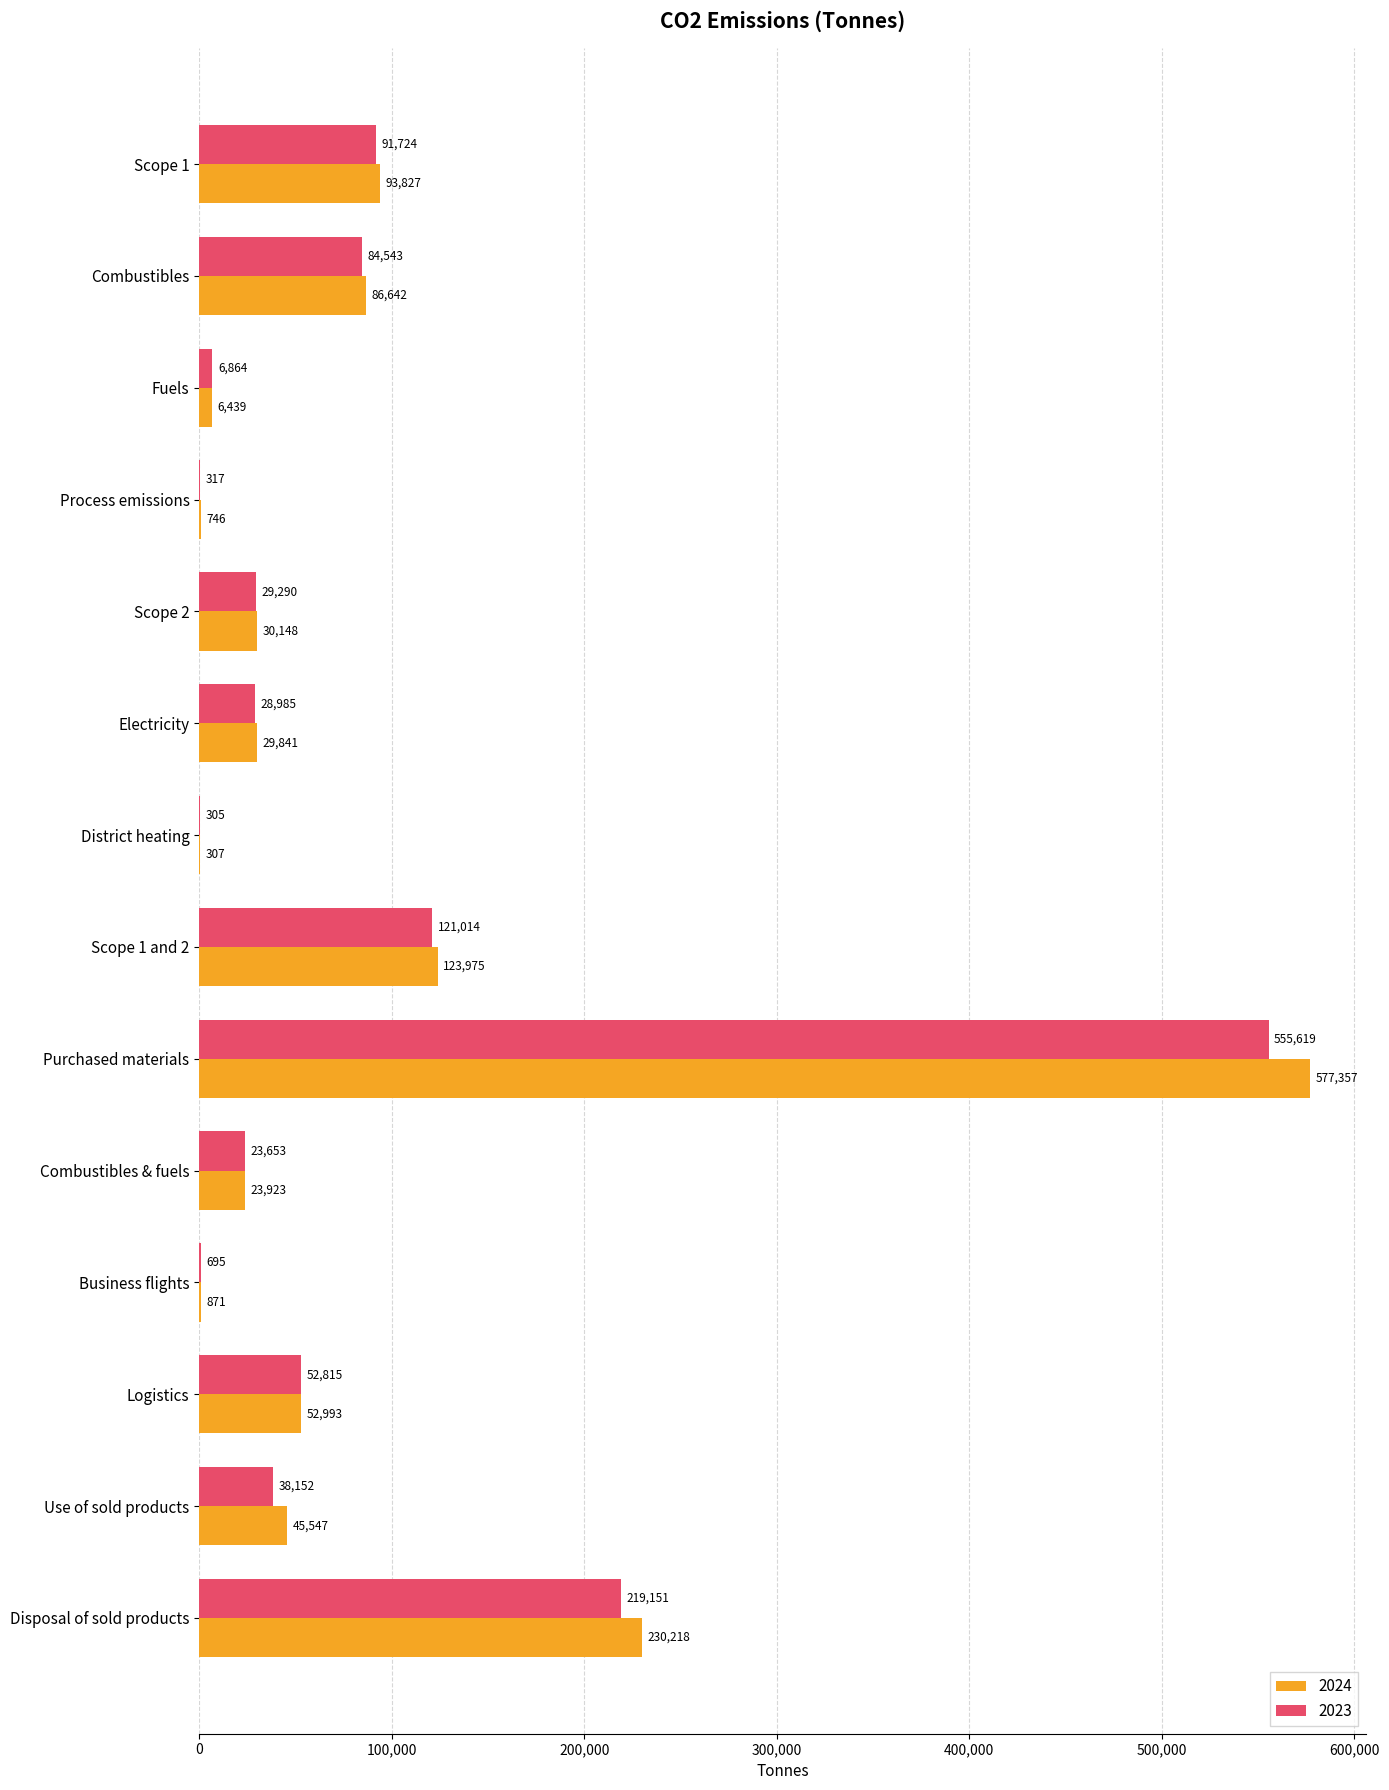

Which category has the highest value in the 2024 series?

Purchased materials